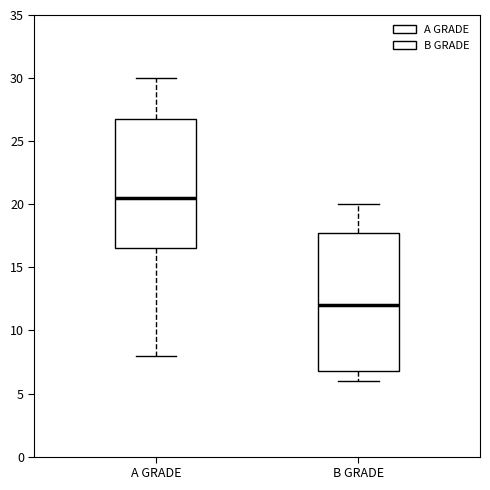

Which box is the tallest, from its lower edge to its upper edge?

B GRADE